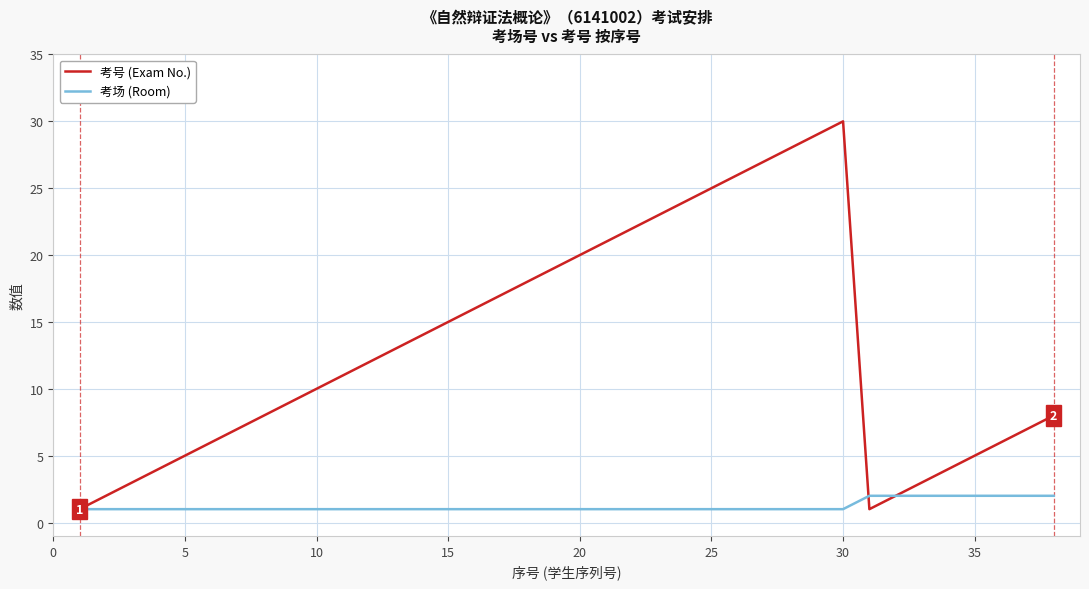

List the series in order of their peak value, highest first.

考号 (Exam No.), 考场 (Room)